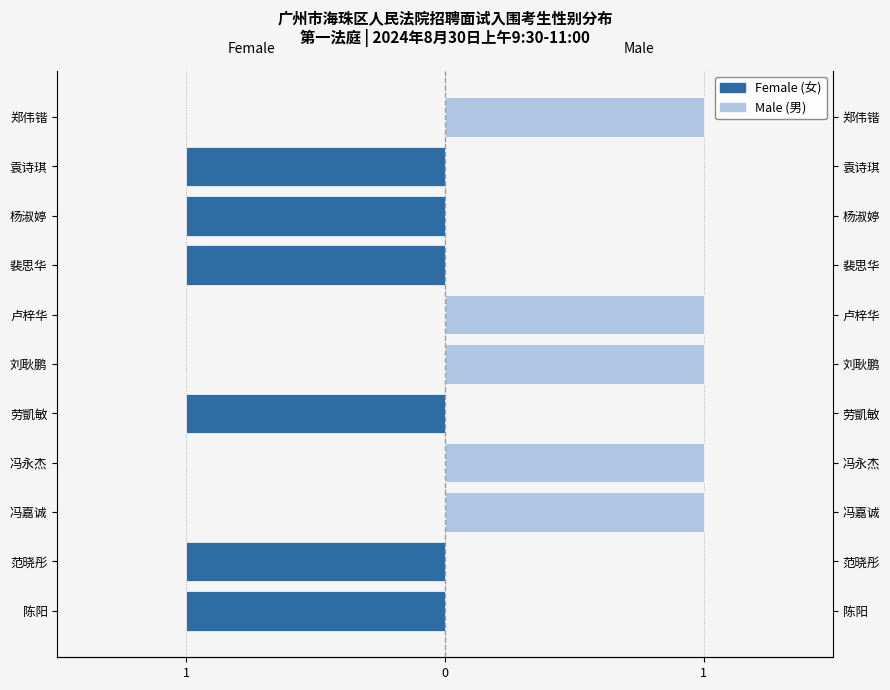

Which series changed the most between 袁诗琪 and 郑伟锴?

Female